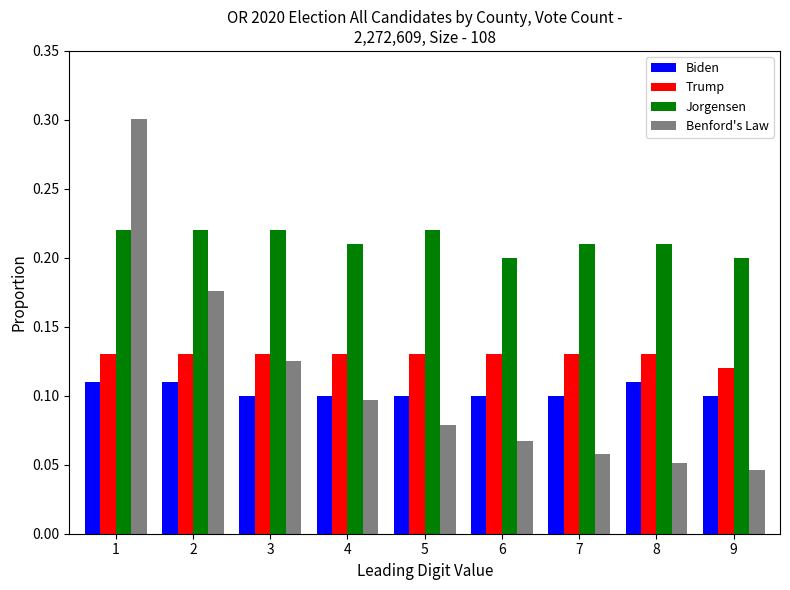

How many categories are shown in the chart?

9